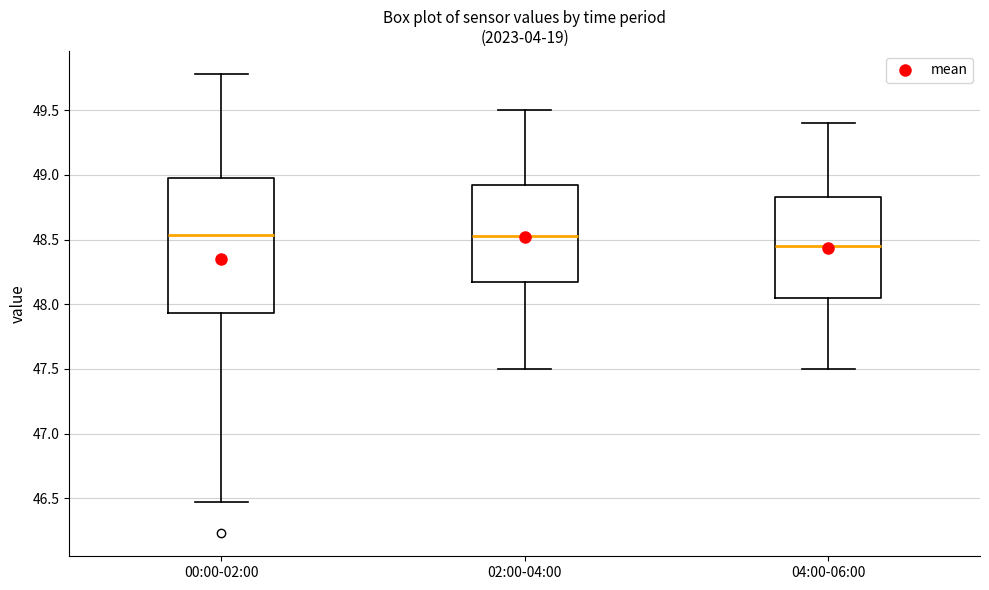

Reading left to right, read every box against the y-axis: the position of its median line, the range the box covers, and the ends of its whiskers. The values are not printed on the chart, so give them approximately, as read against the axis.

00:00-02:00: median 48.55, box 47.95 to 48.95, whiskers 46.45 to 49.80
02:00-04:00: median 48.55, box 48.20 to 48.95, whiskers 47.50 to 49.50
04:00-06:00: median 48.45, box 48.05 to 48.85, whiskers 47.50 to 49.40